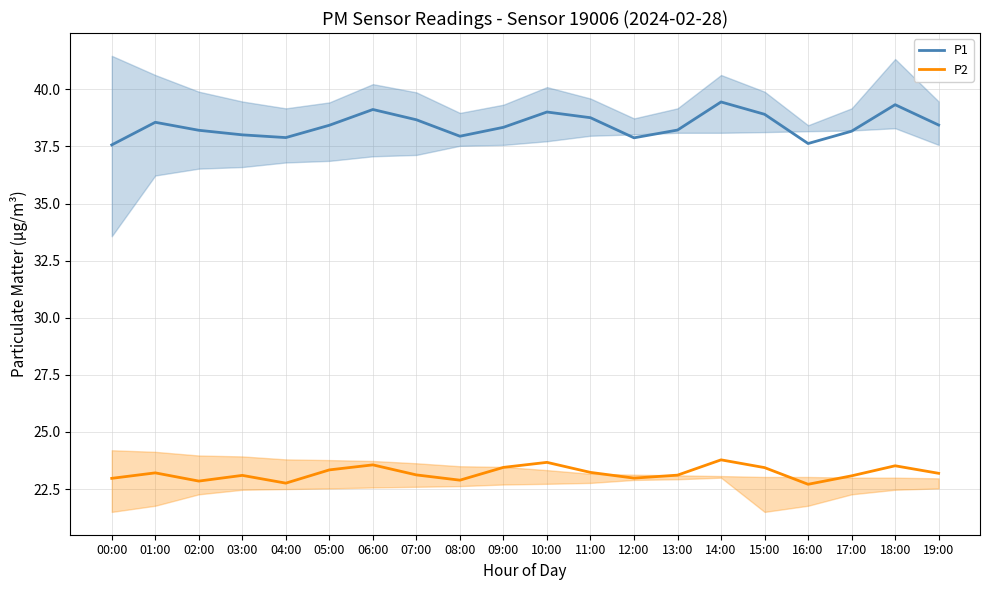

At 15:00, list the series in order from smallest to largest.

P2, P1